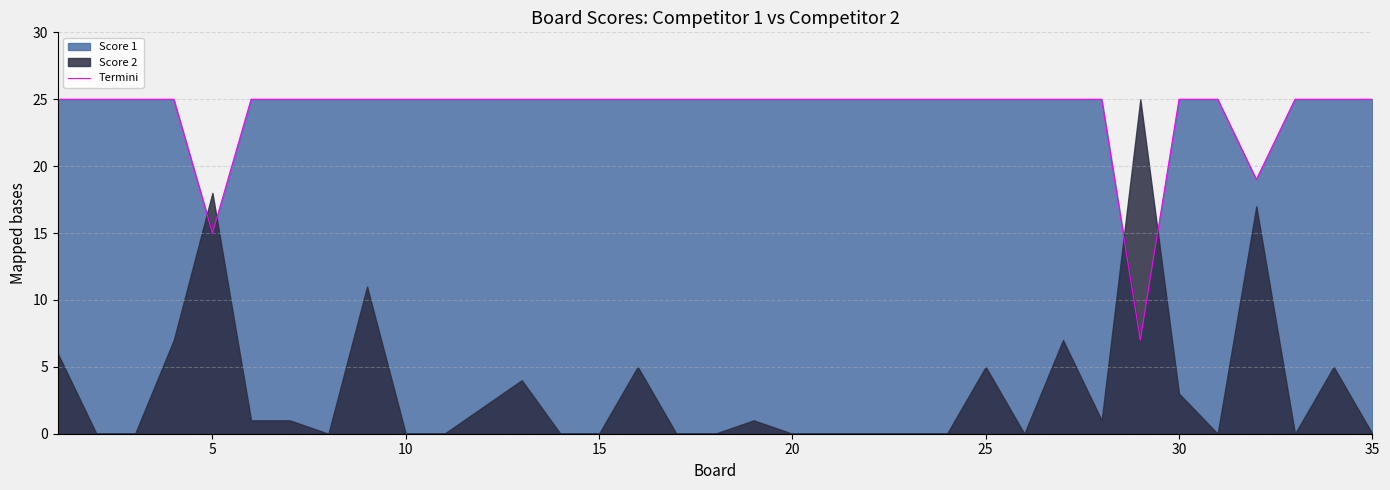

How many values are below 25?

3